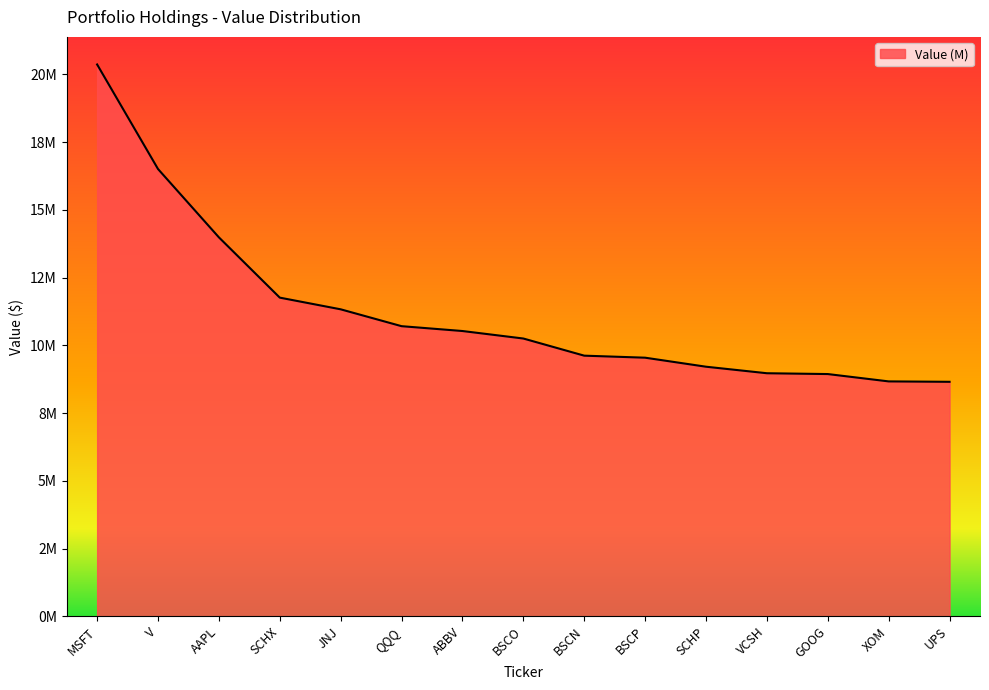

Reading right to left, transcribe all the data shown in this chart.

8654579	8669440	8940508	8970580	9211648	9544586	9619602	10252395	10529209	10707951	11330332	11761516	13986702	16509330	20368512